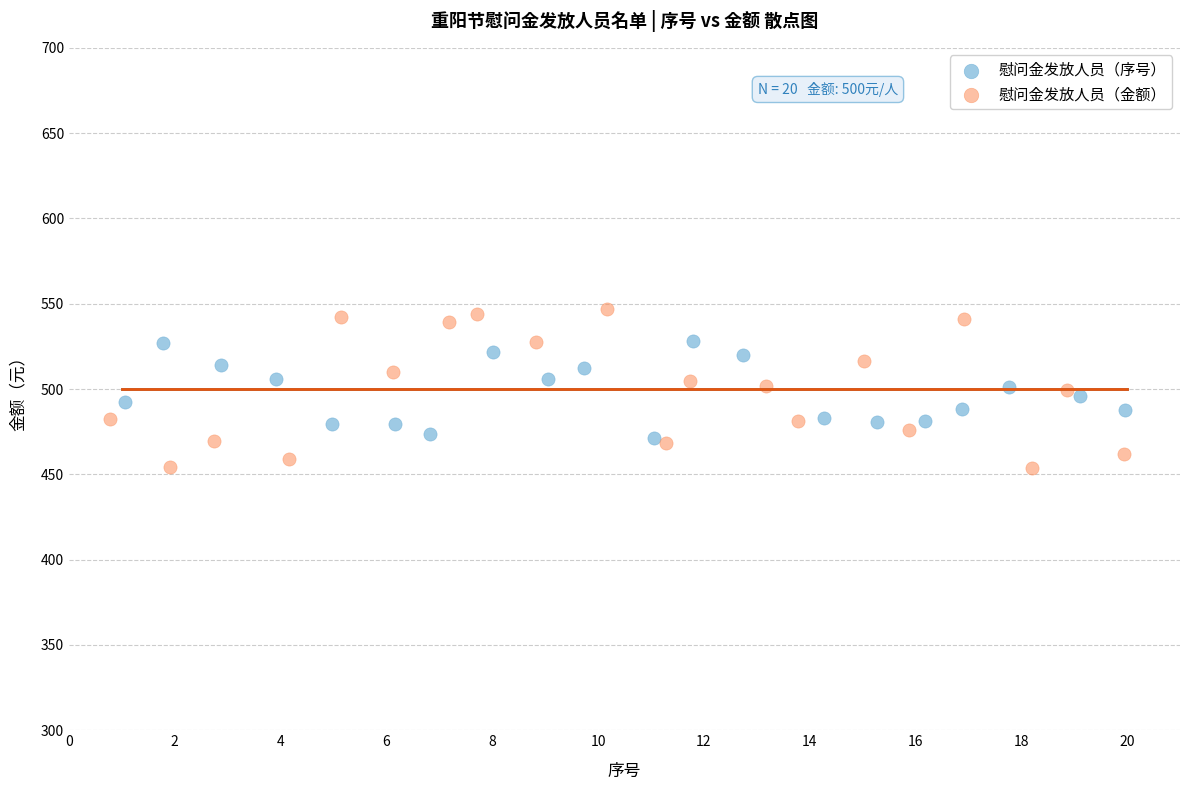

Which series has the widest spread of Y values?

慰问金发放人员（金额）